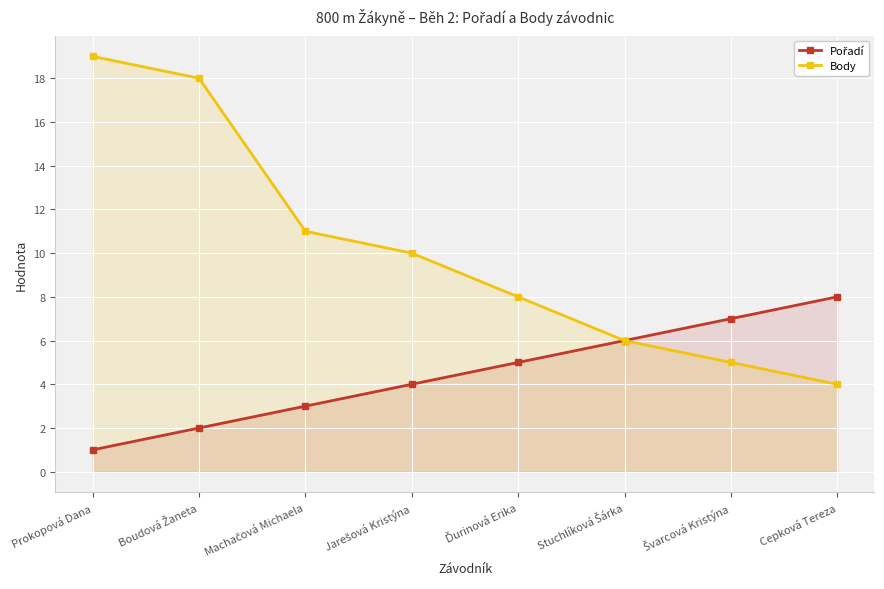

At which category is the sum across all series the highest?

Prokopová Dana